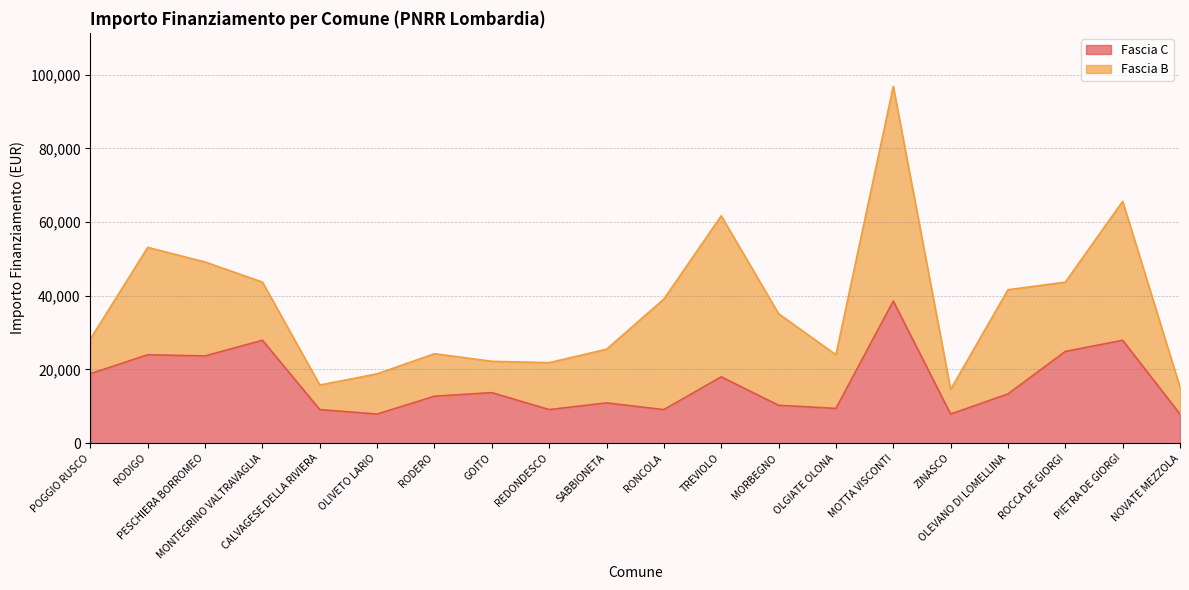

How many lines are shown in the chart?

2